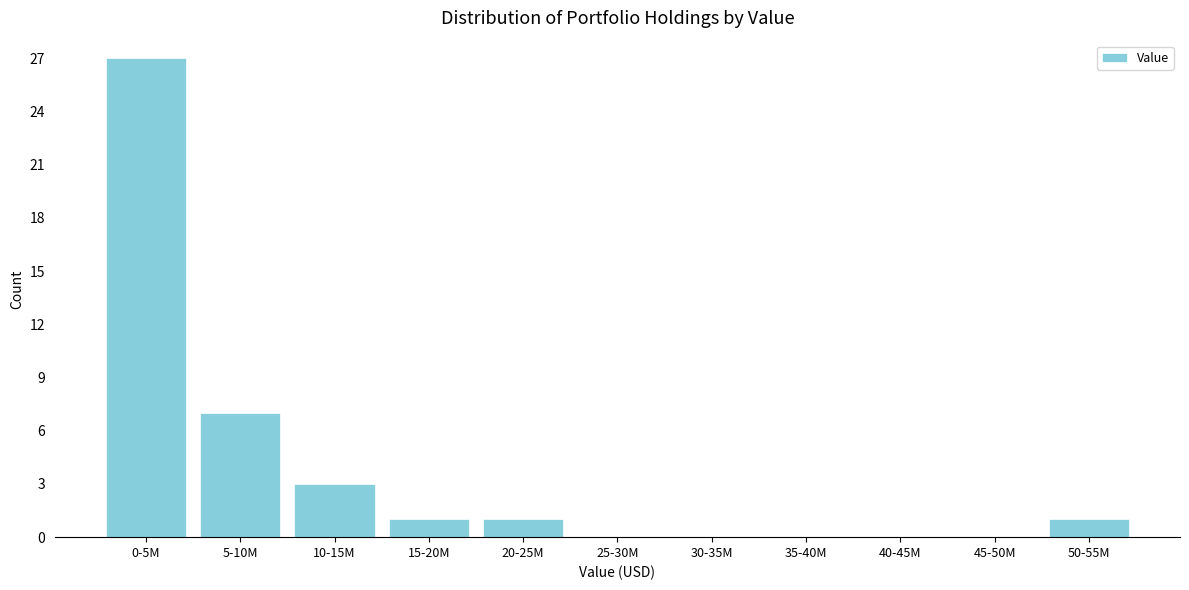

Reading left to right, extract all data points from this chart.

0-5M=27	5-10M=7	10-15M=3	15-20M=1	20-25M=1	25-30M=0	30-35M=0	35-40M=0	40-45M=0	45-50M=0	50-55M=1